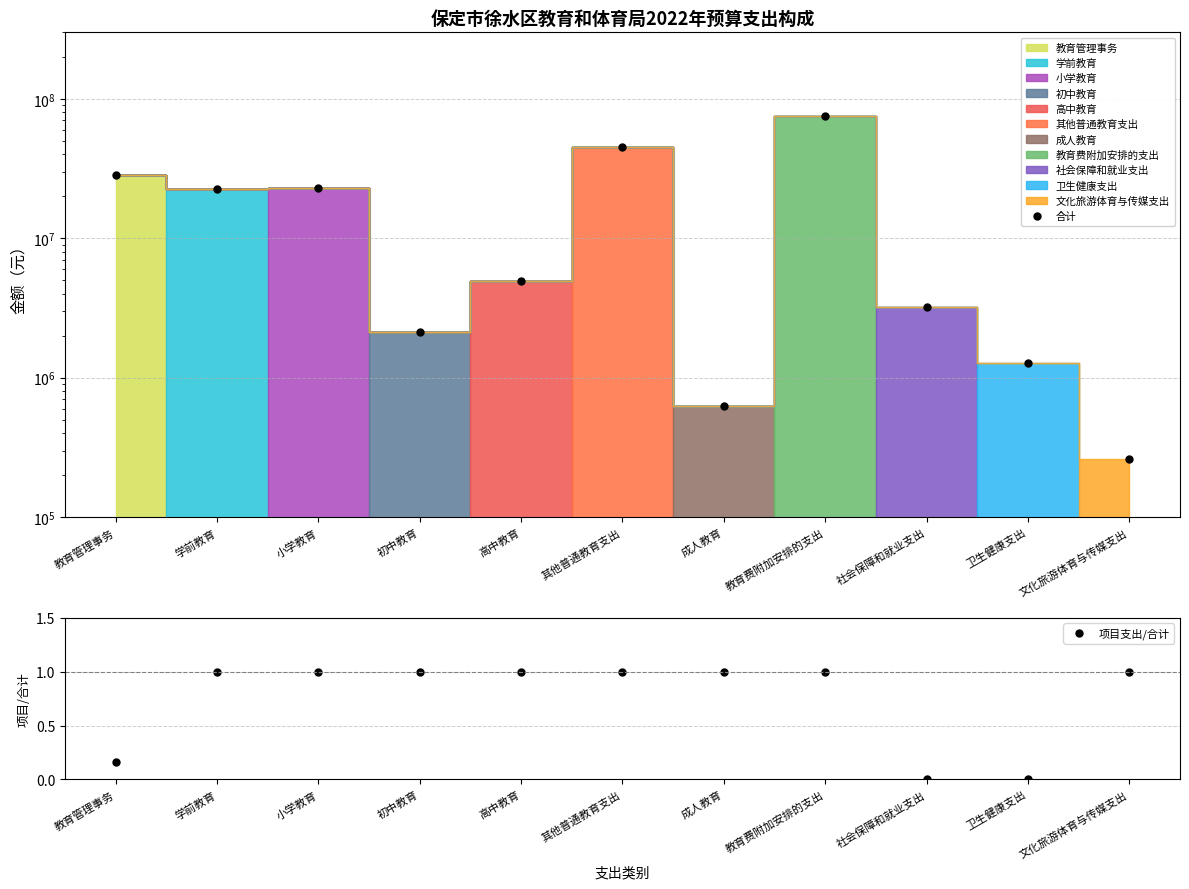

How many lines are shown in the chart?

2